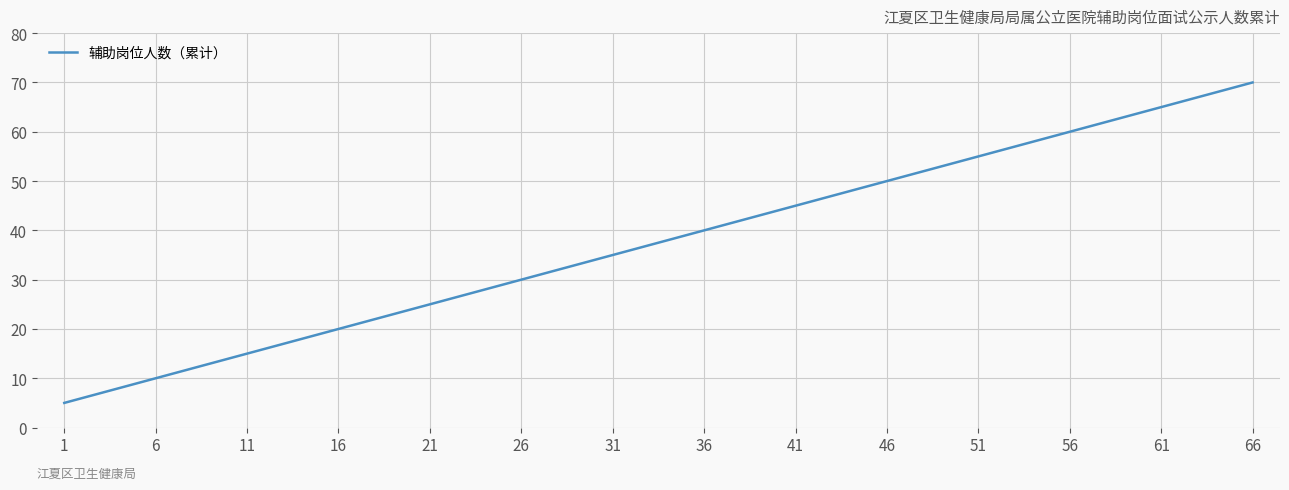

The value at 36 is 19. True or false?

False